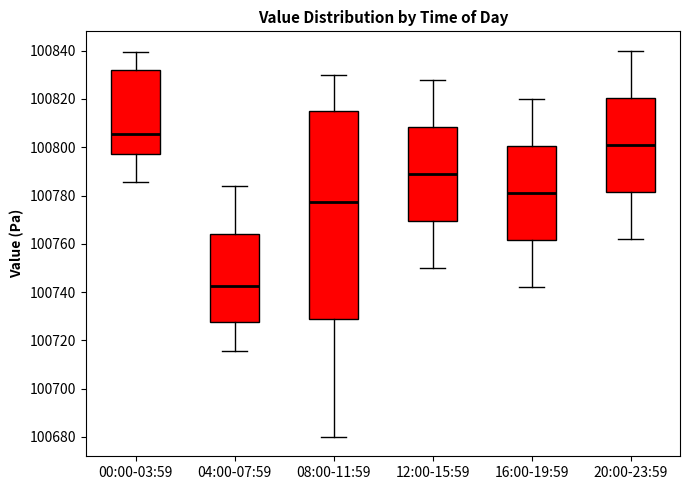

Reading left to right, transcribe this box plot: for each box, give where its median line is, the range the box spans, and where its two whiskers end, as read against the y-axis. The values are not printed on the chart, so give them approximately, as read against the axis.

00:00-03:59: median 100806, box 100798 to 100832, whiskers 100786 to 100840
04:00-07:59: median 100742, box 100728 to 100764, whiskers 100716 to 100784
08:00-11:59: median 100778, box 100728 to 100816, whiskers 100680 to 100830
12:00-15:59: median 100790, box 100770 to 100808, whiskers 100750 to 100828
16:00-19:59: median 100782, box 100762 to 100800, whiskers 100742 to 100820
20:00-23:59: median 100802, box 100782 to 100820, whiskers 100762 to 100840